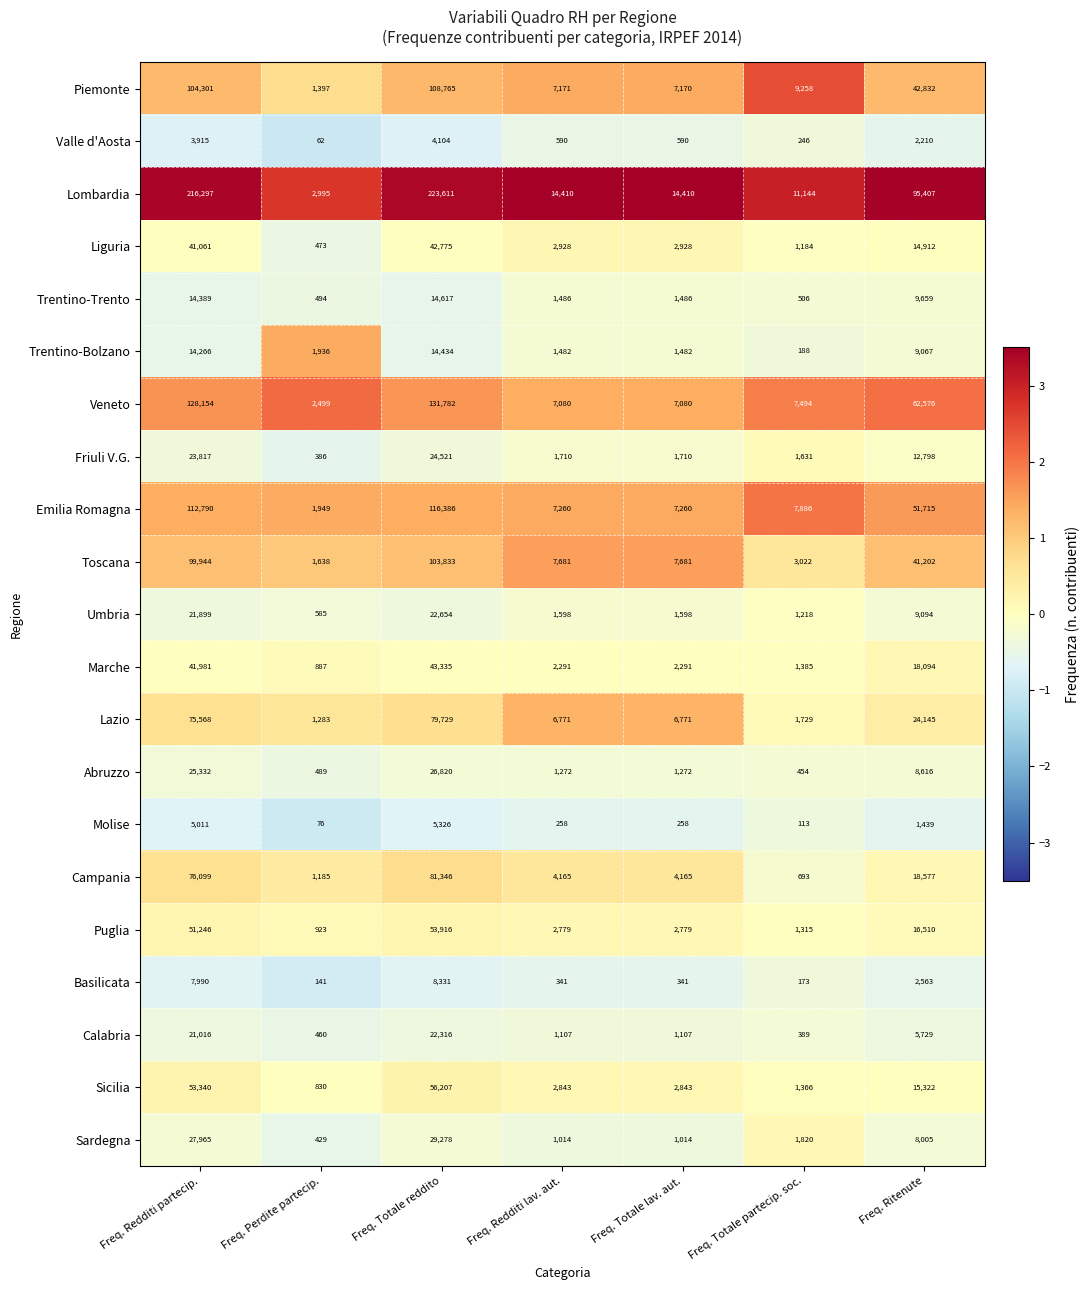

Which label corresponds to the smallest value in the chart?

Freq. Perdite partecip.